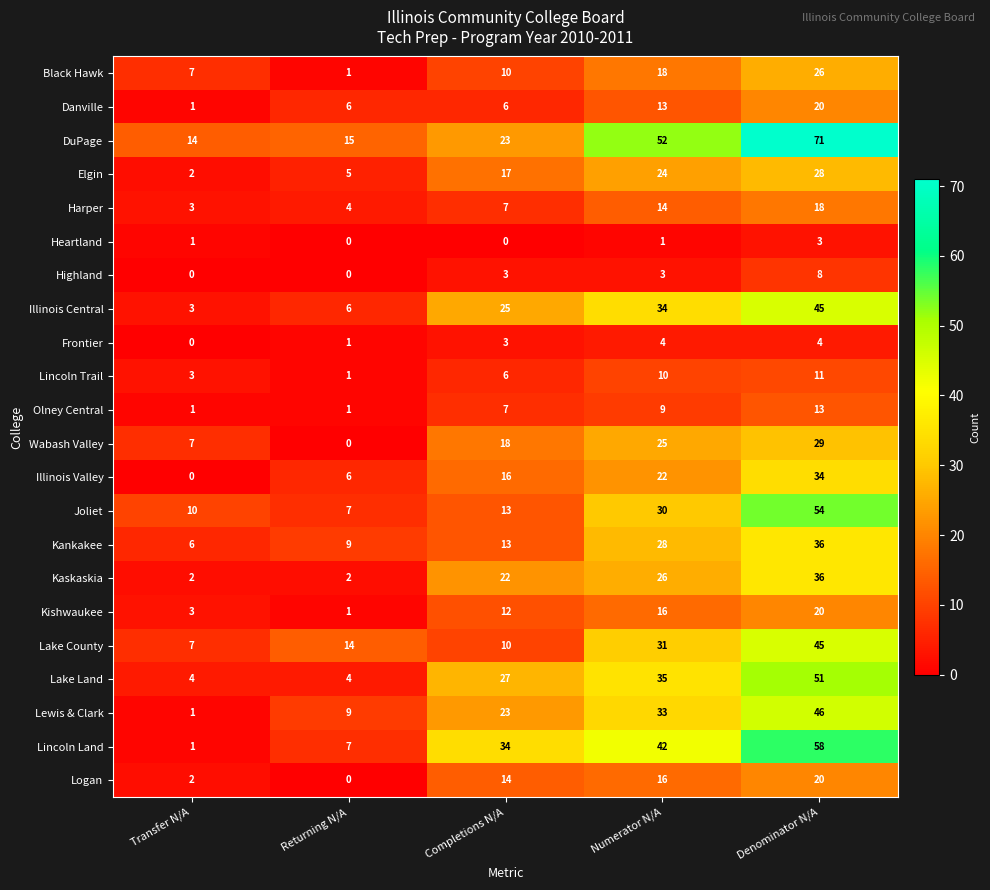

The Danville series shows 6 at Returning N/A. True or false?

True